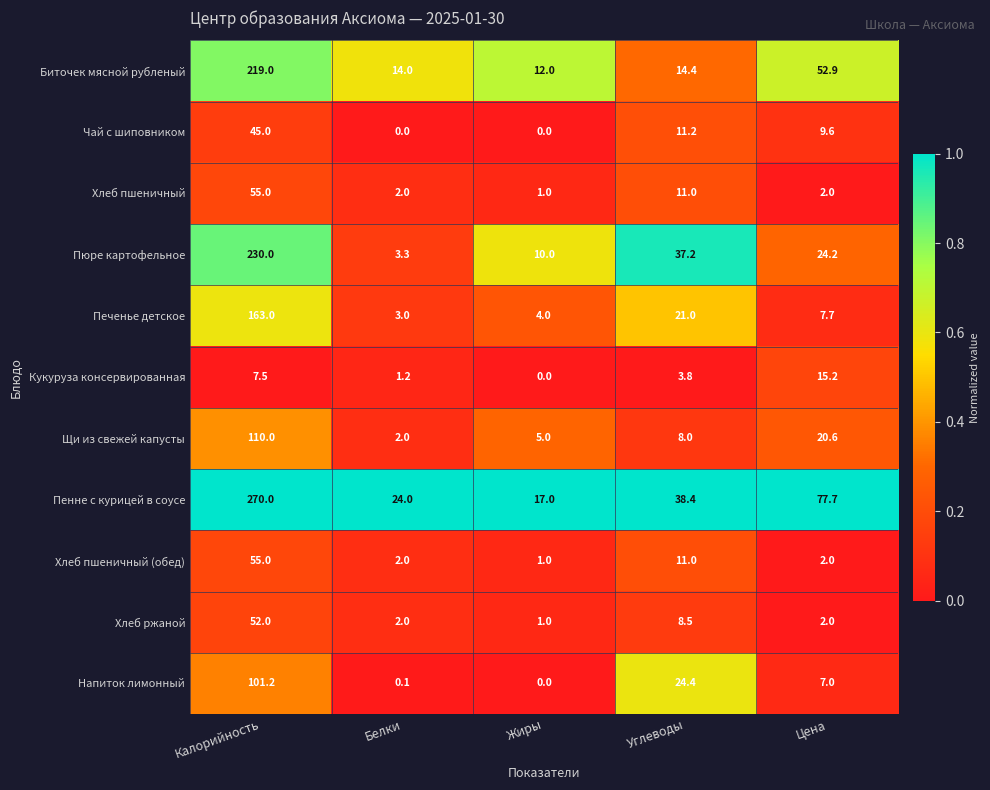

What is the highest value of the Пенне с курицей в соусе series?

270.0